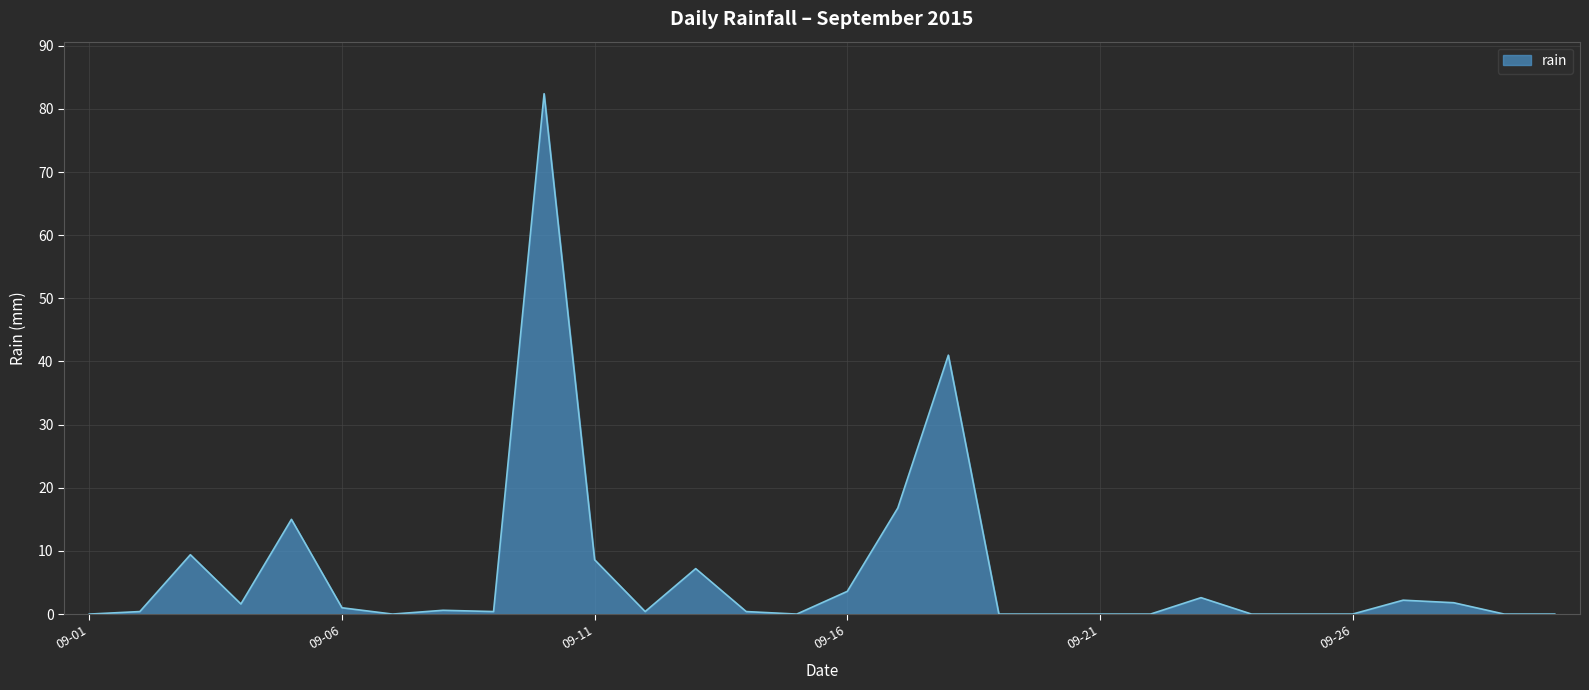

What is the difference between the maximum and minimum values?

82.4